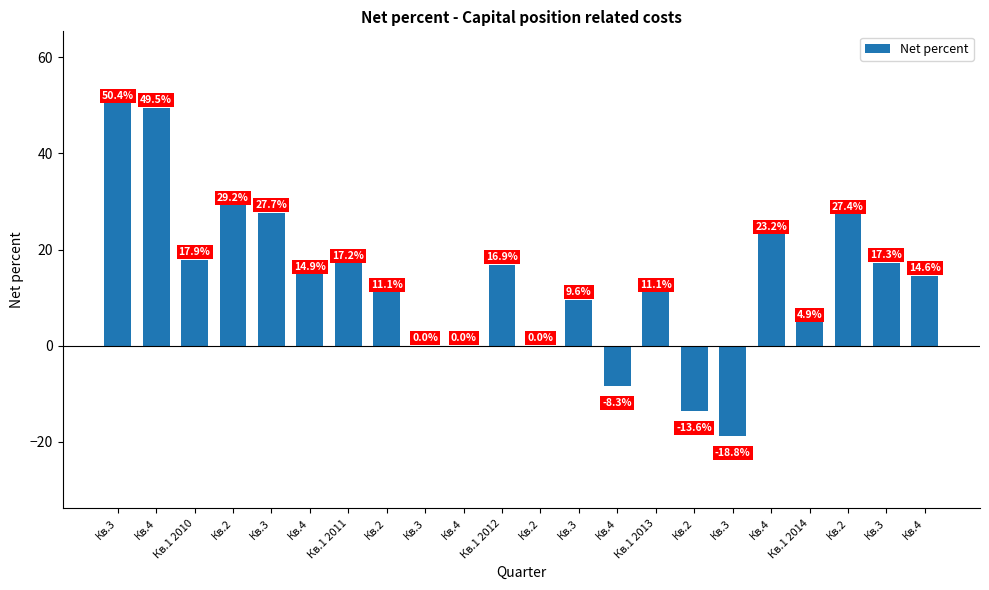

The chart shows a value of 3.3 at Кв.4. True or false?

False